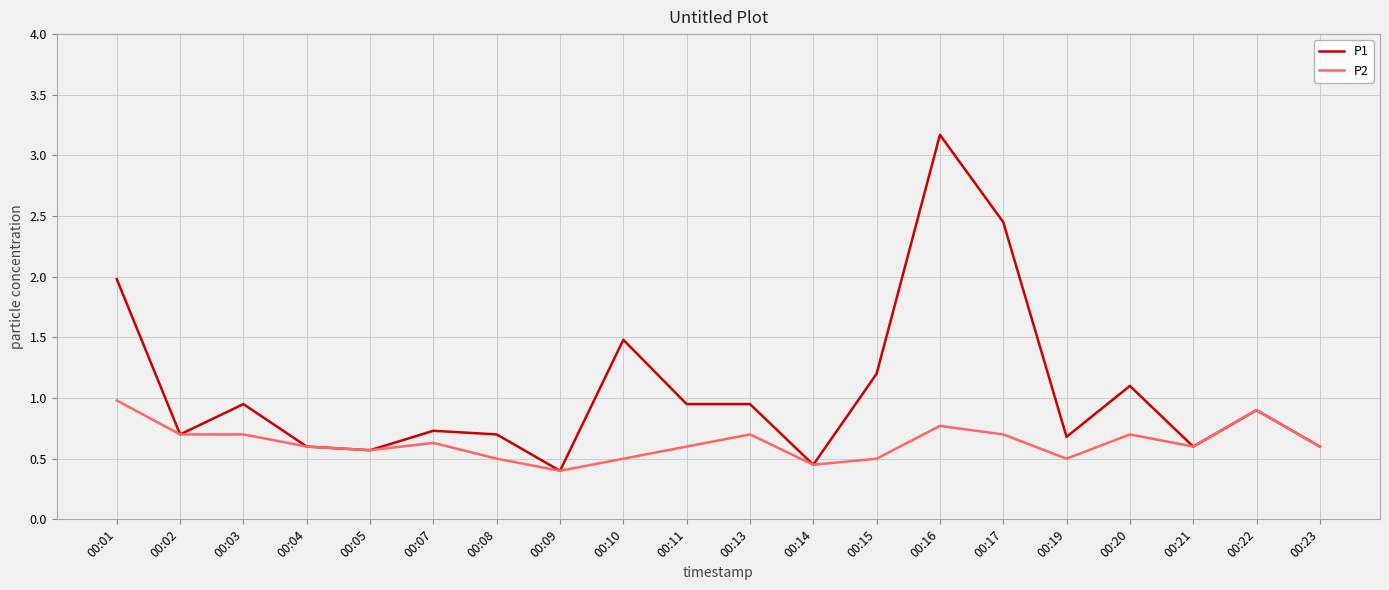

Which series has the largest total across all categories?

P1